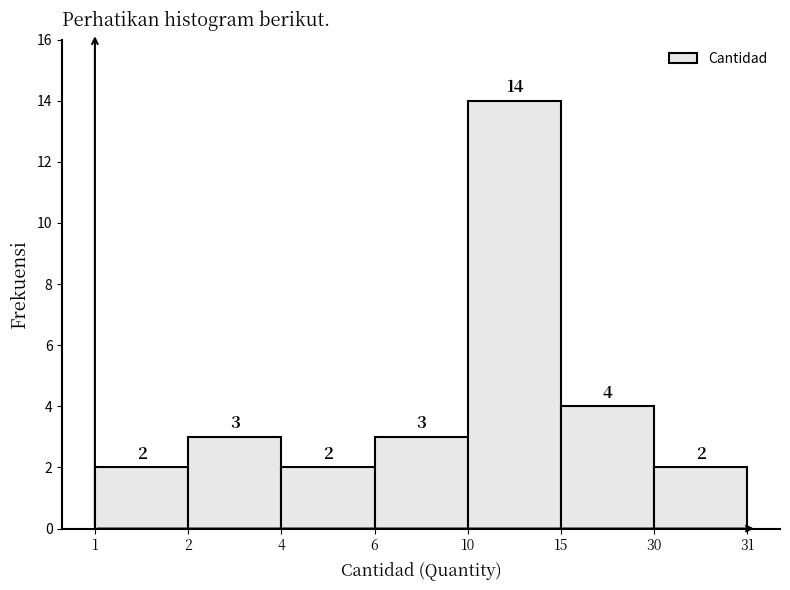

Reading left to right, transcribe all the data shown in this chart.

2	3	2	3	14	4	2